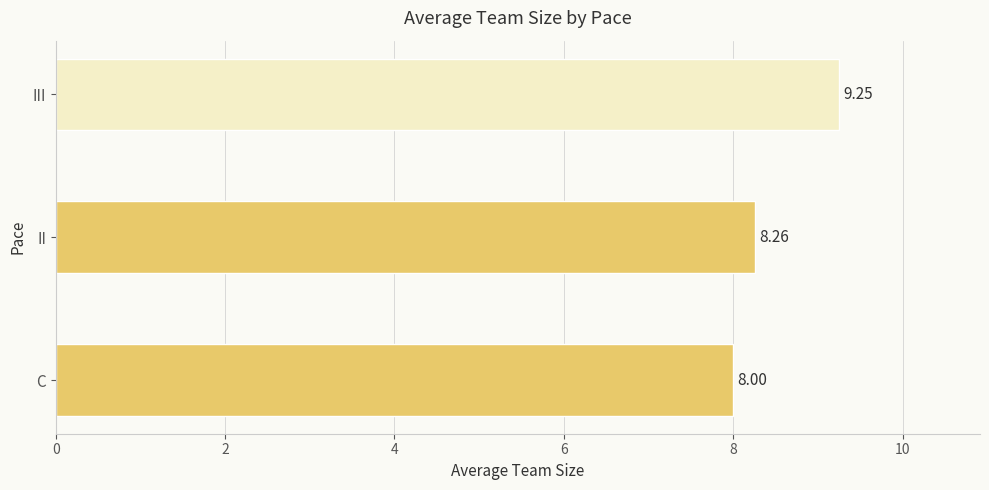

Rank the categories by value from highest to lowest.

III, II, C